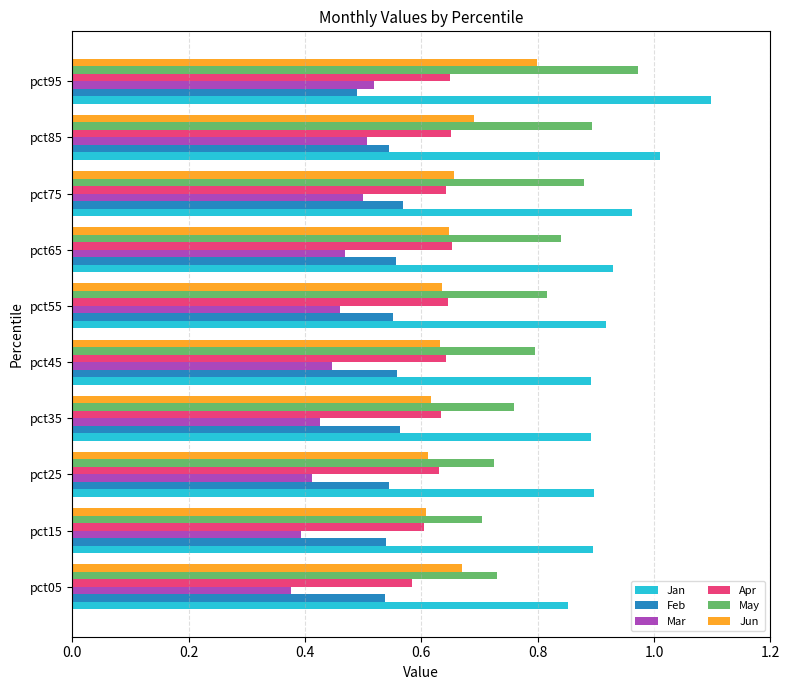

What is the maximum value shown in the chart?

1.1